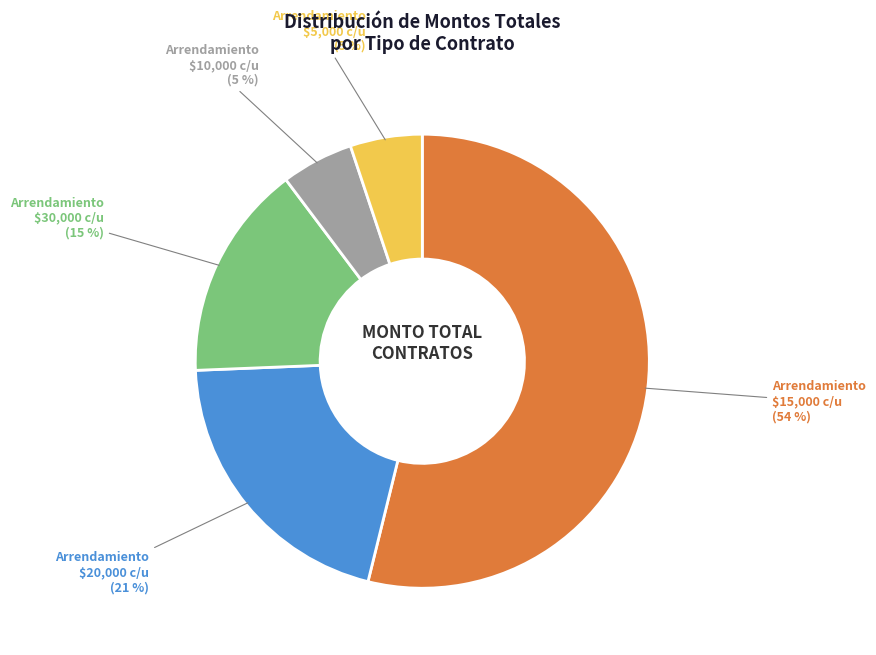

Does any single category account for the majority?

Yes